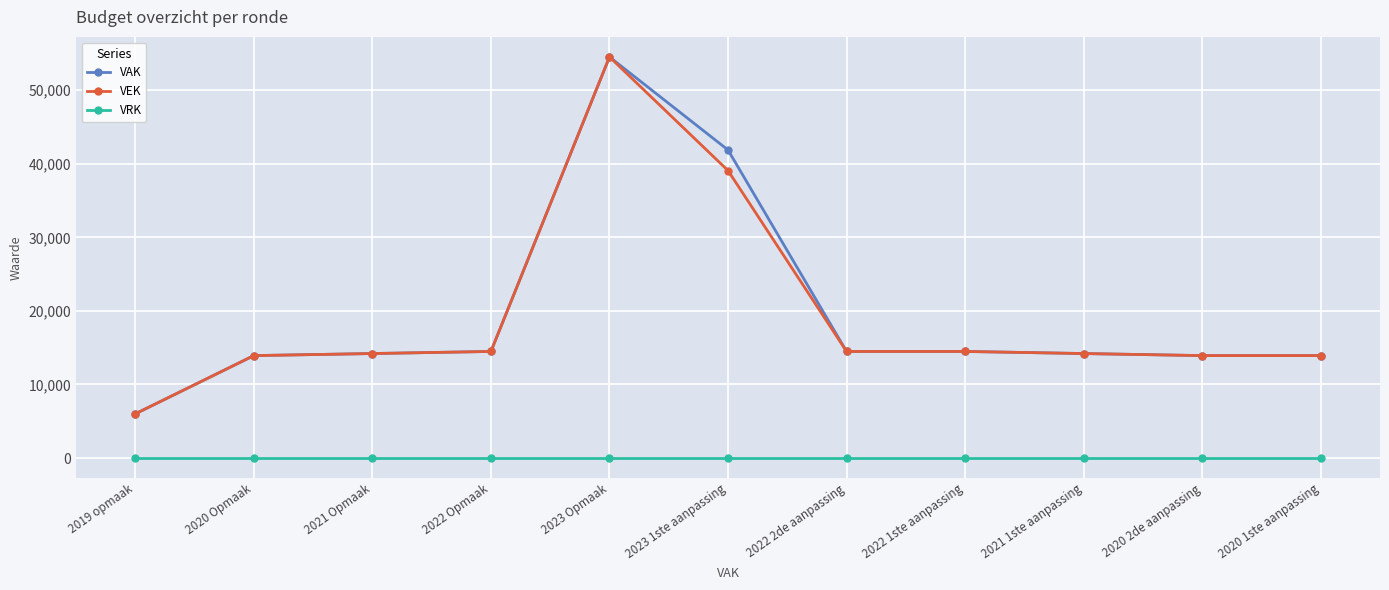

Which series changed the most between 2023 1ste aanpassing and 2022 1ste aanpassing?

VAK